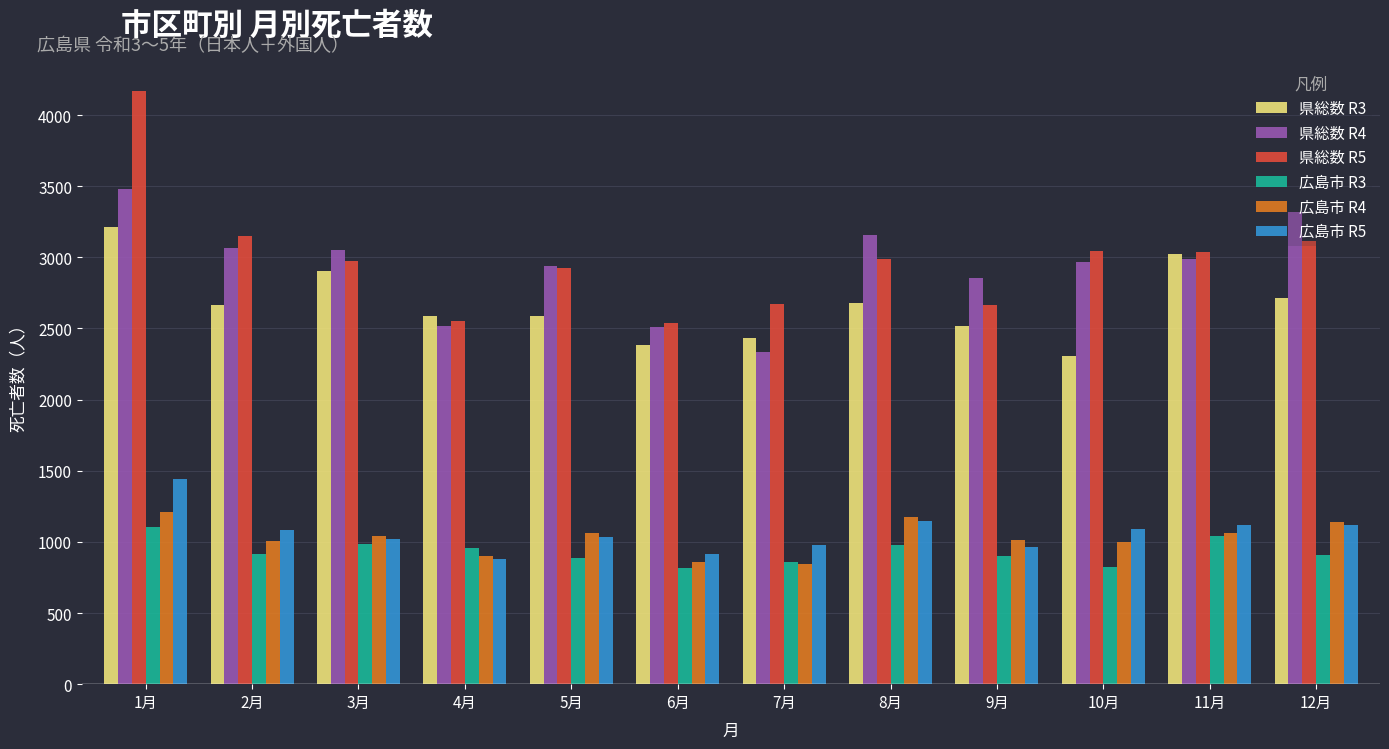

Does the chart contain stacked bars?

No